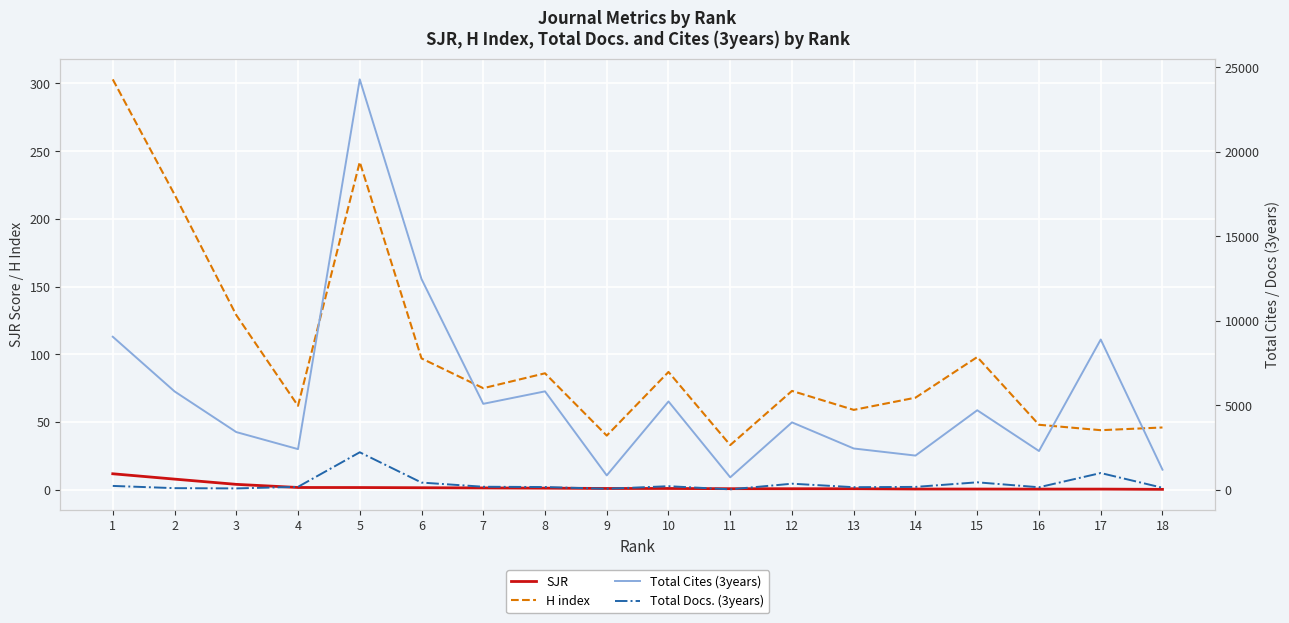

Reading right to left, extract all data points from this chart.

SJR: 18=0.3	17=0.5	16=0.5	15=0.5	14=0.6	13=0.8	12=0.8	11=0.8	10=1.0	9=1.0	8=1.2	7=1.4	6=1.5	5=1.7	4=1.7	3=4.0	2=7.9	1=11.8
H index: 18=46.0	17=44.0	16=48.0	15=98.0	14=68.0	13=59.0	12=73.0	11=33.0	10=87.0	9=40.0	8=86.0	7=75.0	6=97.0	5=242.0	4=62.0	3=129.0	2=218.0	1=303.0
Total Cites (3years): 18=1198.0	17=8895.0	16=2302.0	15=4712.0	14=2032.0	13=2451.0	12=3995.0	11=746.0	10=5232.0	9=859.0	8=5829.0	7=5092.0	6=12472.0	5=24277.0	4=2414.0	3=3422.0	2=5828.0	1=9059.0
Total Docs. (3years): 18=129.0	17=1000.0	16=159.0	15=451.0	14=180.0	13=163.0	12=369.0	11=35.0	10=221.0	9=70.0	8=172.0	7=189.0	6=436.0	5=2227.0	4=183.0	3=90.0	2=106.0	1=238.0